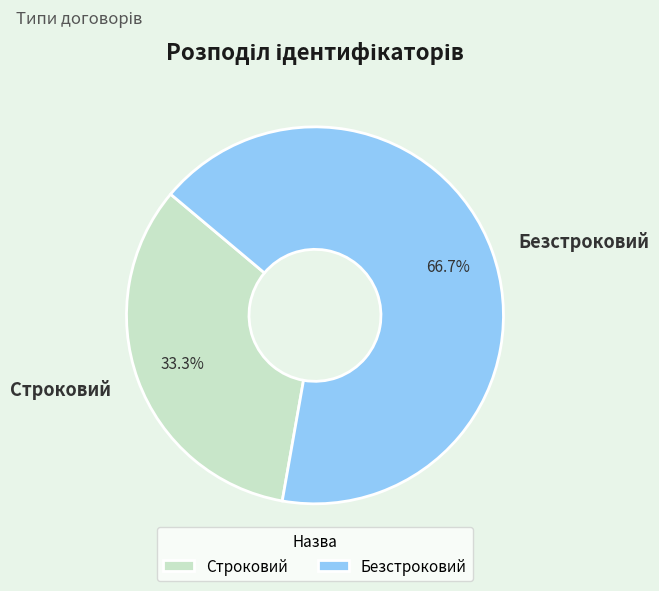

Which slice is the smallest?

Строковий